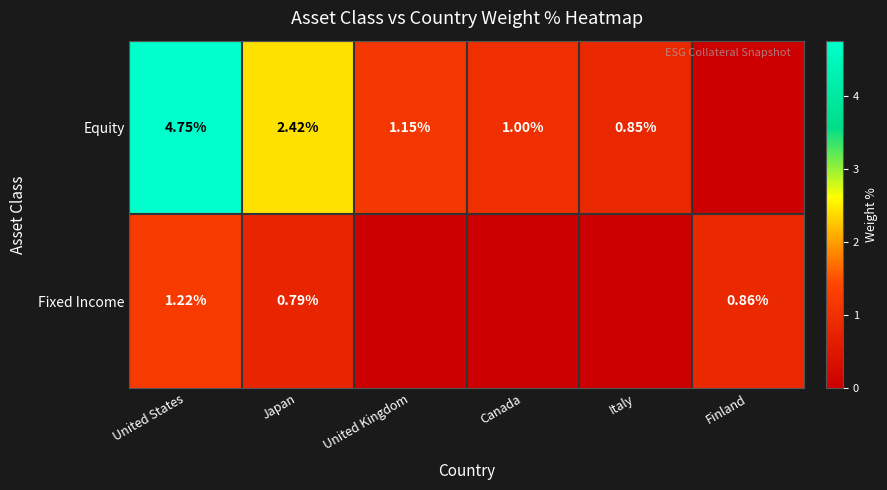

Rank the series at United Kingdom from highest to lowest value.

Equity, Fixed Income